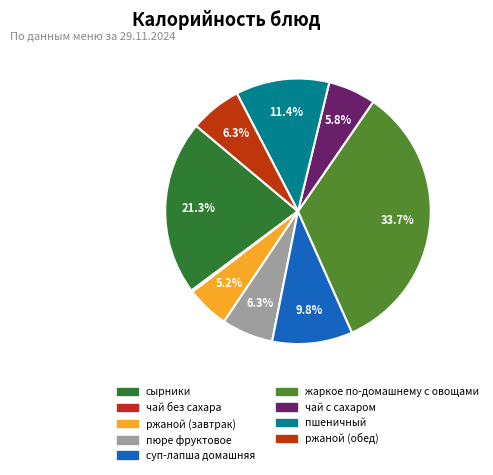

To the nearest percent, what portion does чай с сахаром represent?

6%